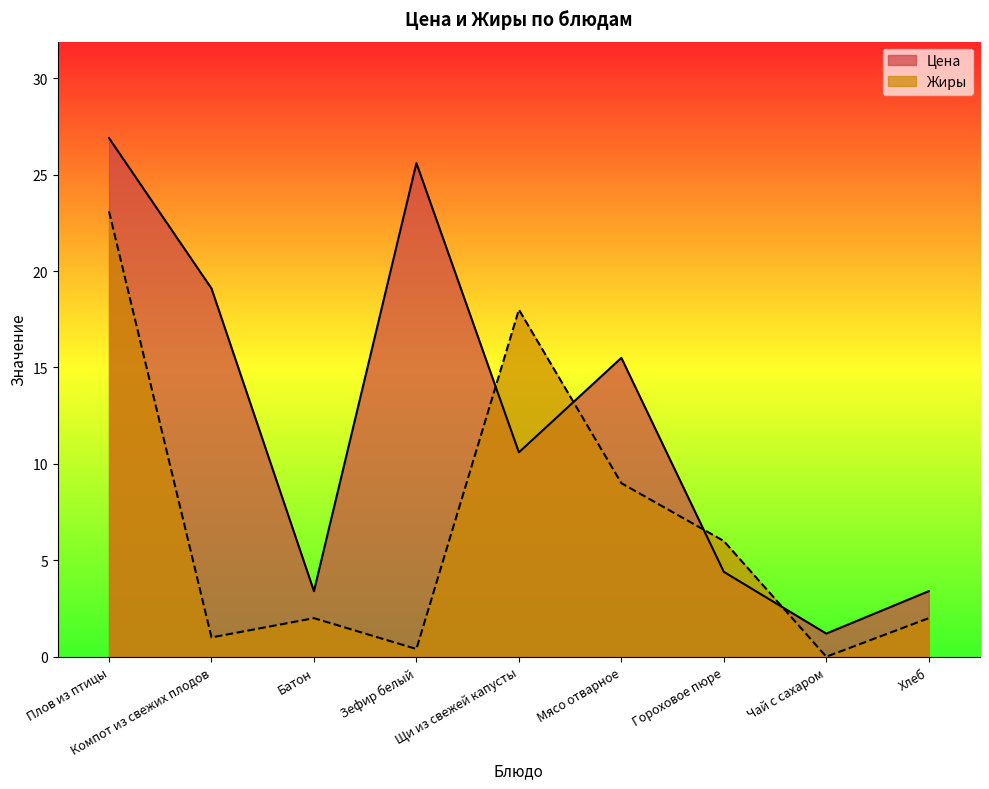

How many categories are shown in the chart?

9